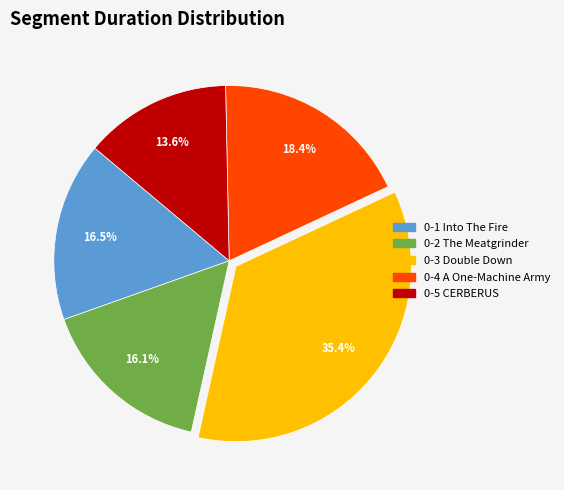

Does 0-4 A One-Machine Army represent more than half of the total?

No